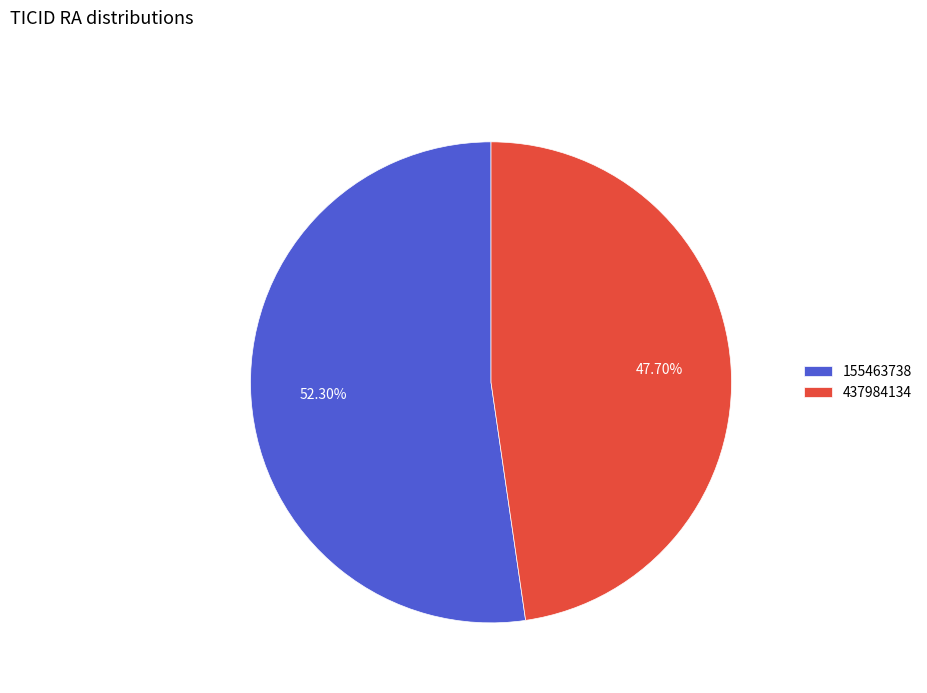

To the nearest percent, what is the average slice percentage?

50%